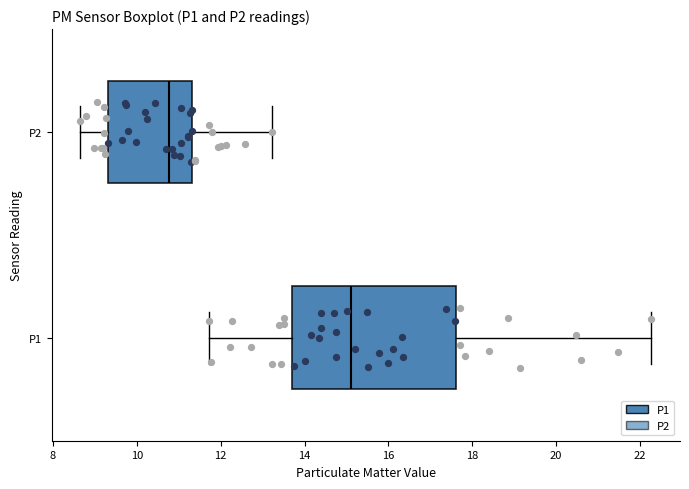

Reading bottom to top, transcribe this box plot: for each box, give where its median line is, the range the box spans, and where its two whiskers end, as read against the x-axis. The values are not printed on the chart, so give them approximately, as read against the axis.

P1: median 15.2, box 13.6 to 17.6, whiskers 11.8 to 22.2
P2: median 10.8, box 9.4 to 11.4, whiskers 8.6 to 13.2